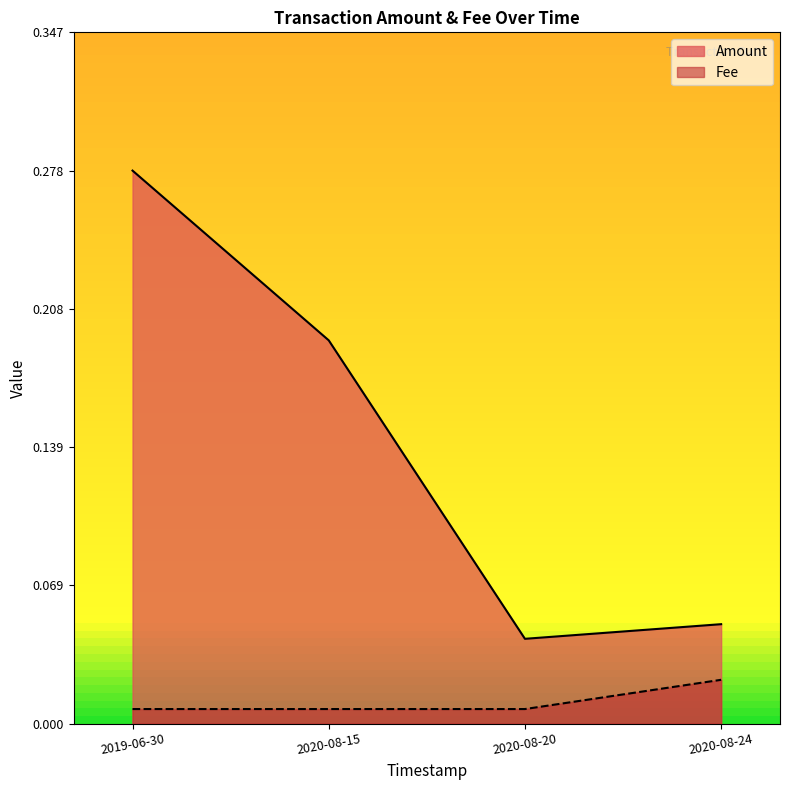

What are all the series names shown in the legend?

Amount, Fee